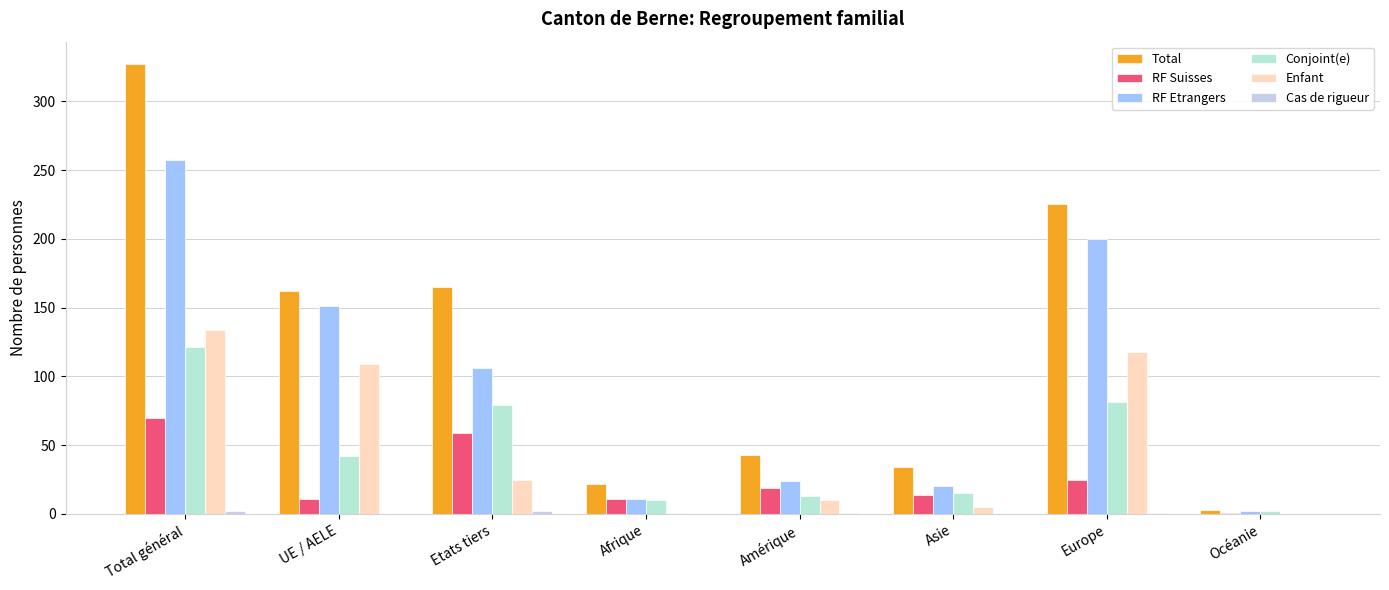

Are the bars grouped side by side (vs. stacked)?

Yes